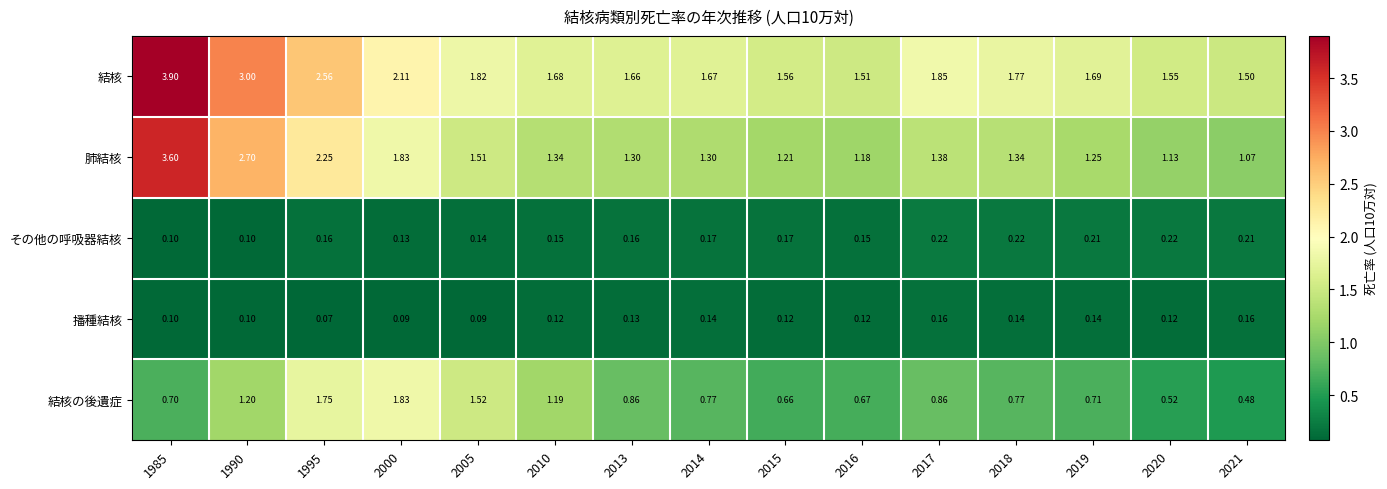

What is the minimum value shown in the chart?

0.1